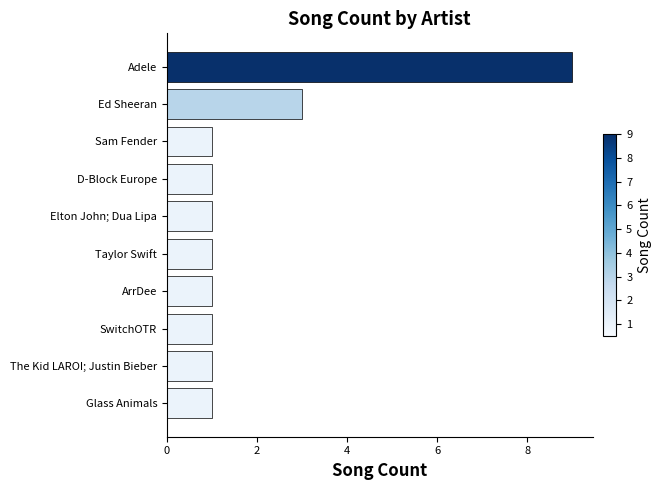

What is the average value?

2